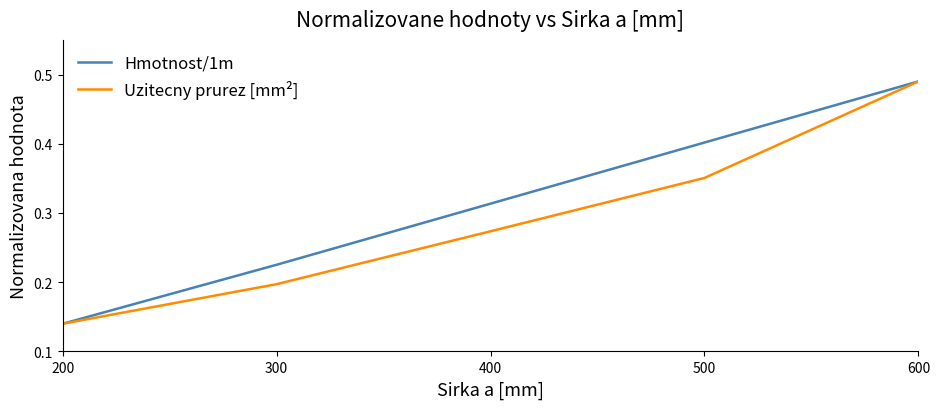

The value of Hmotnost/1m at 600 is 0.3. True or false?

False